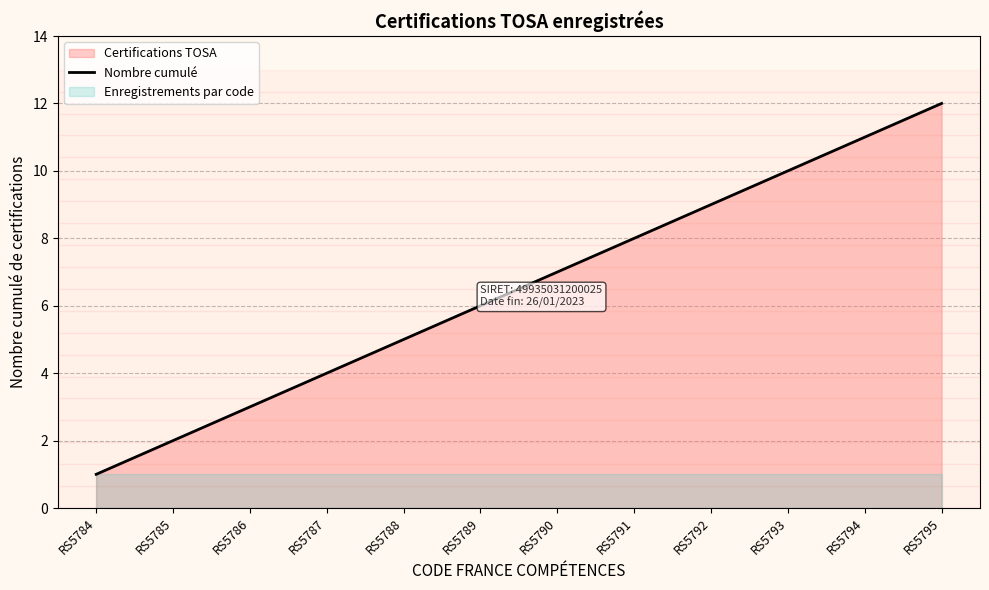

What is the ratio of the value at RS5786 to the value at RS5790?

0.4